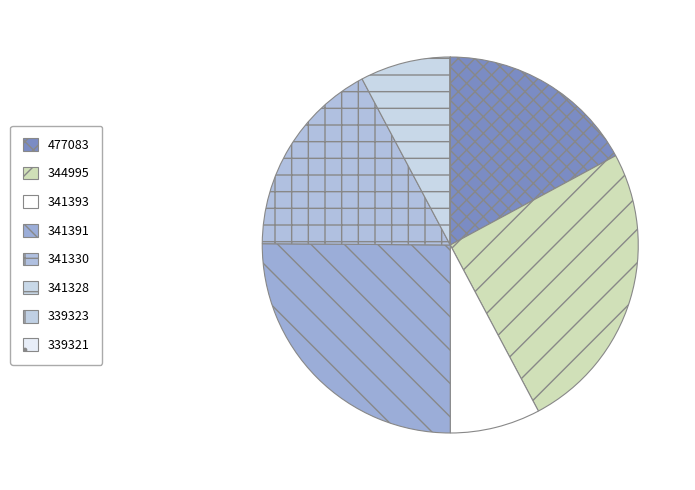

Does 341330 represent more than half of the total?

No